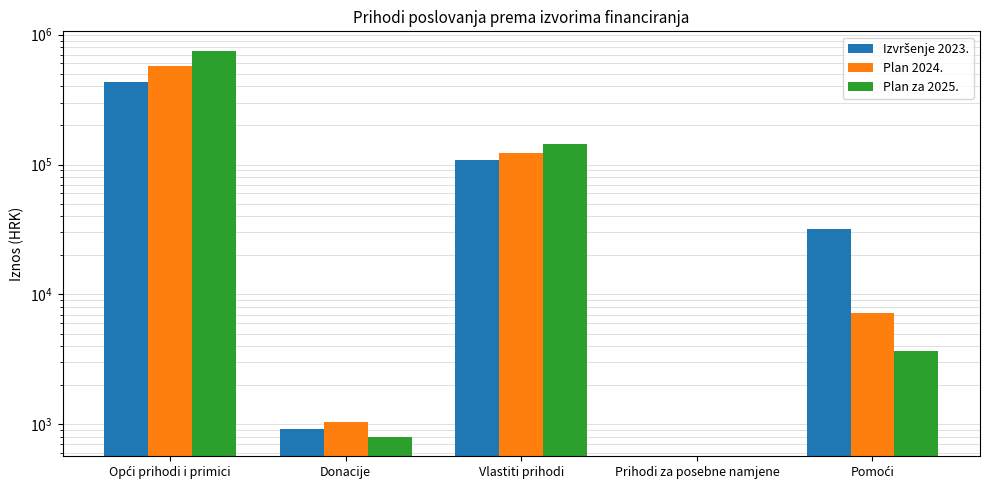

At which label is Izvršenje 2023. closest to 215208?

Vlastiti prihodi